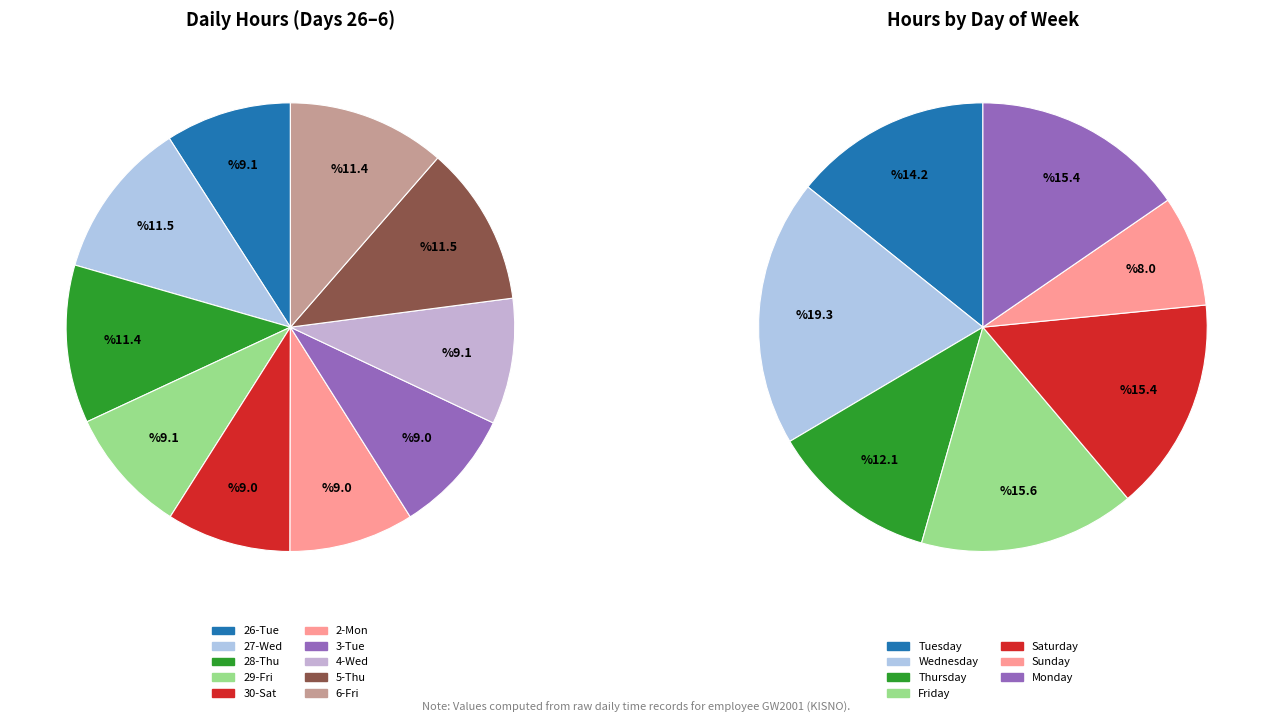

The 5-Thu slice represents 16% of the pie. True or false?

False